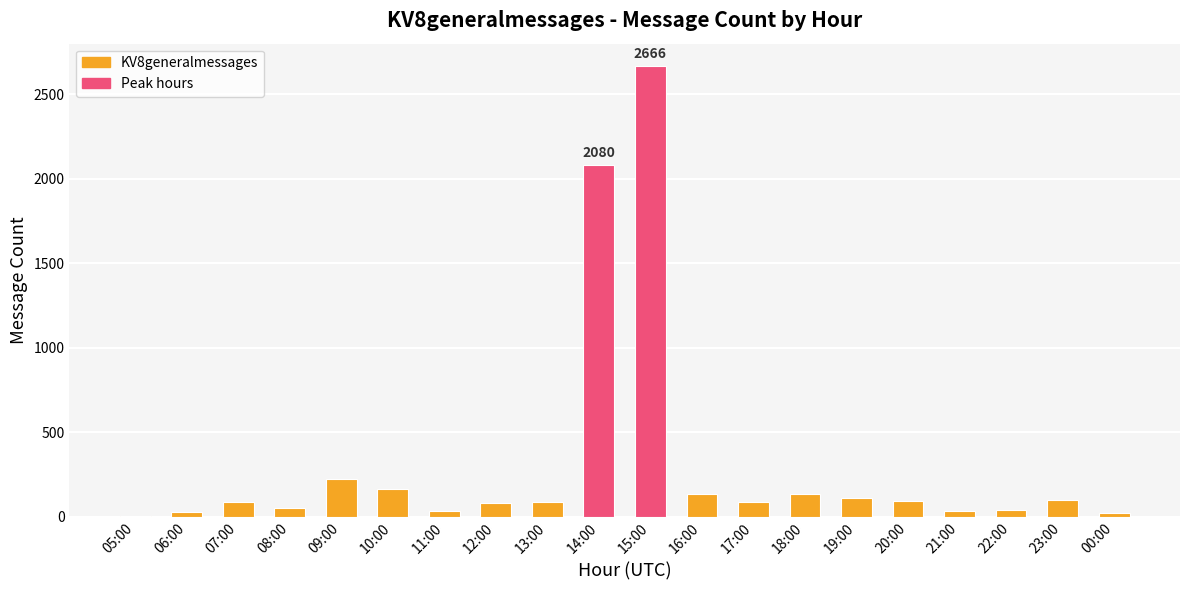

What is the maximum value shown in the chart?

2666